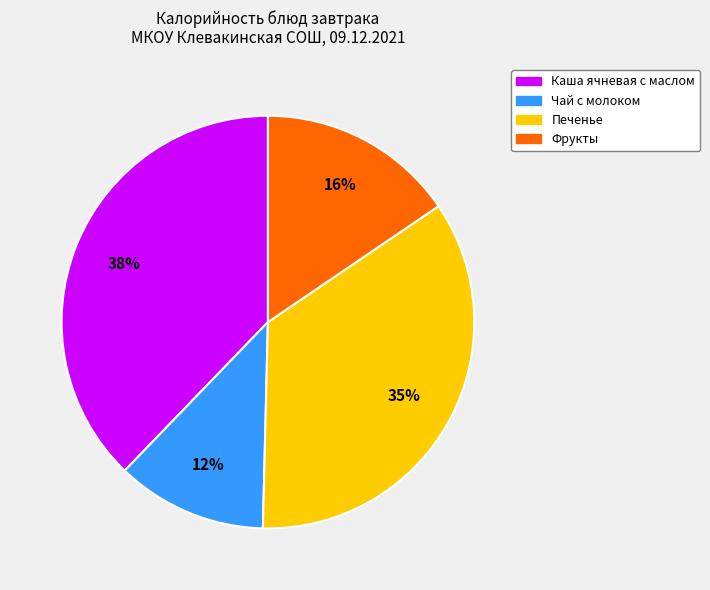

To the nearest percent, what is the difference between the largest and smallest slice percentages?

26%